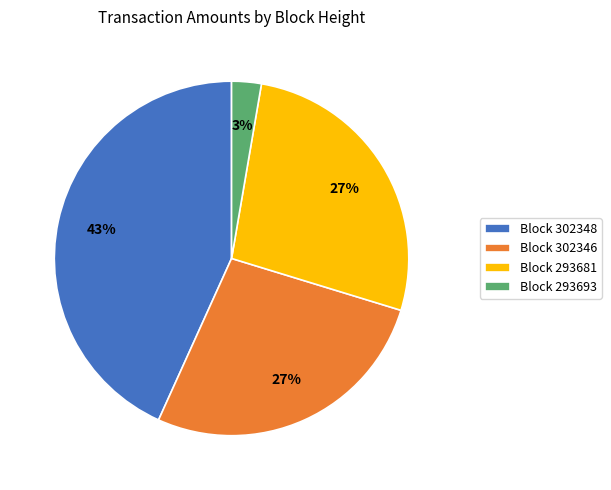

Does Block 302346 account for over 50% of the chart?

No